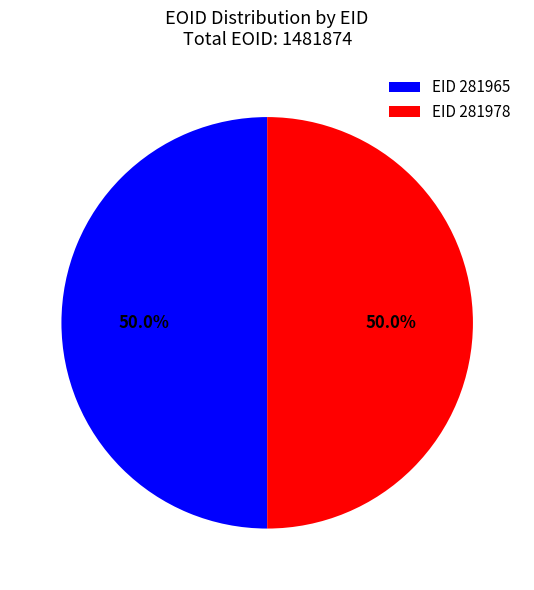

Is the sum of EID 281965 and EID 281978 greater than half?

Yes